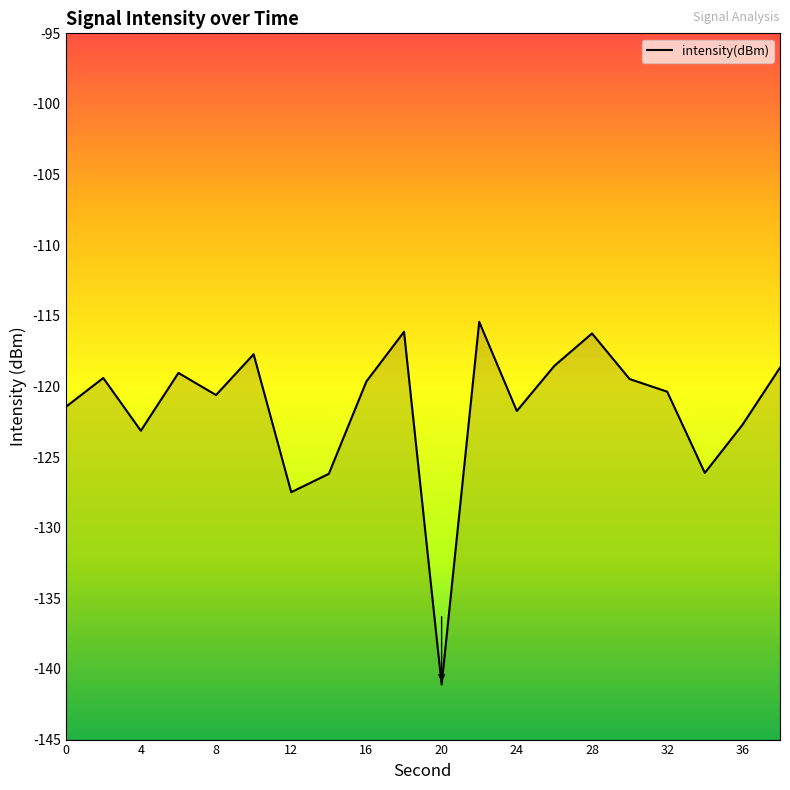

What is the greatest value displayed?

-115.4